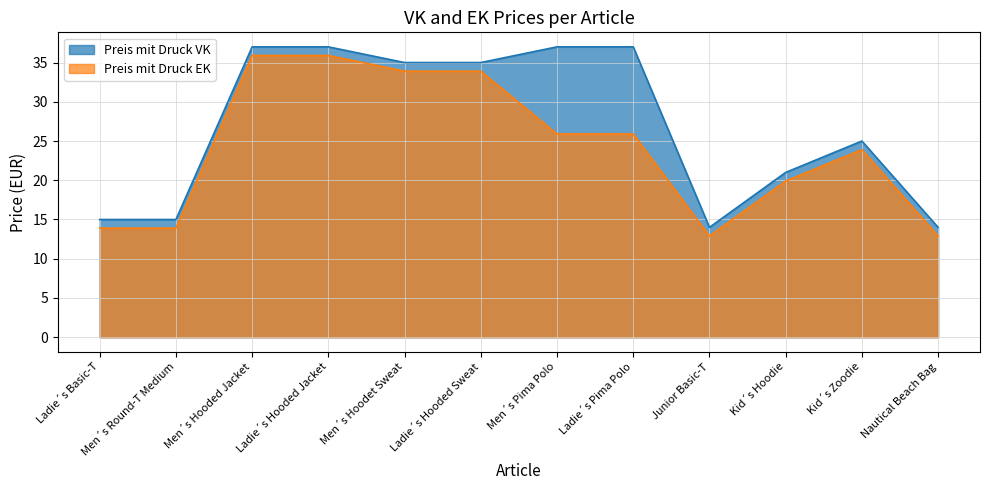

True or false: Preis mit Druck VK and Preis mit Druck EK intersect in this chart.

False